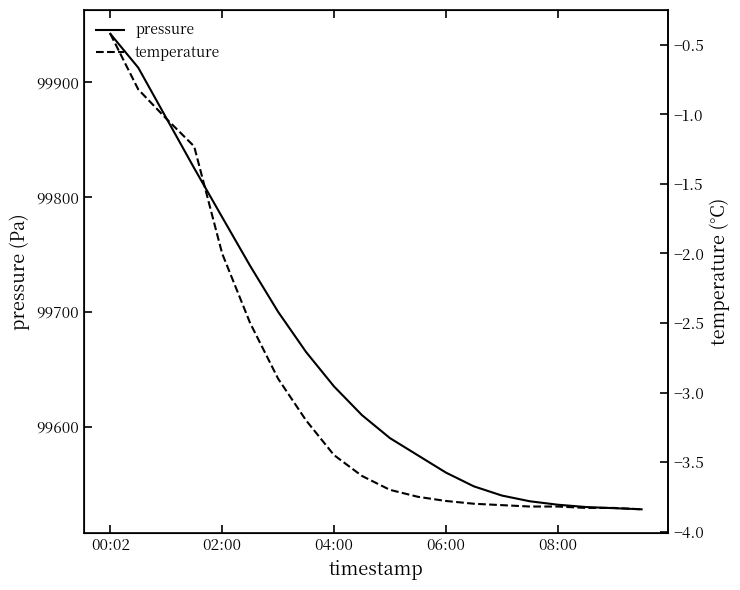

Which category has the highest value in the pressure series?

00:02